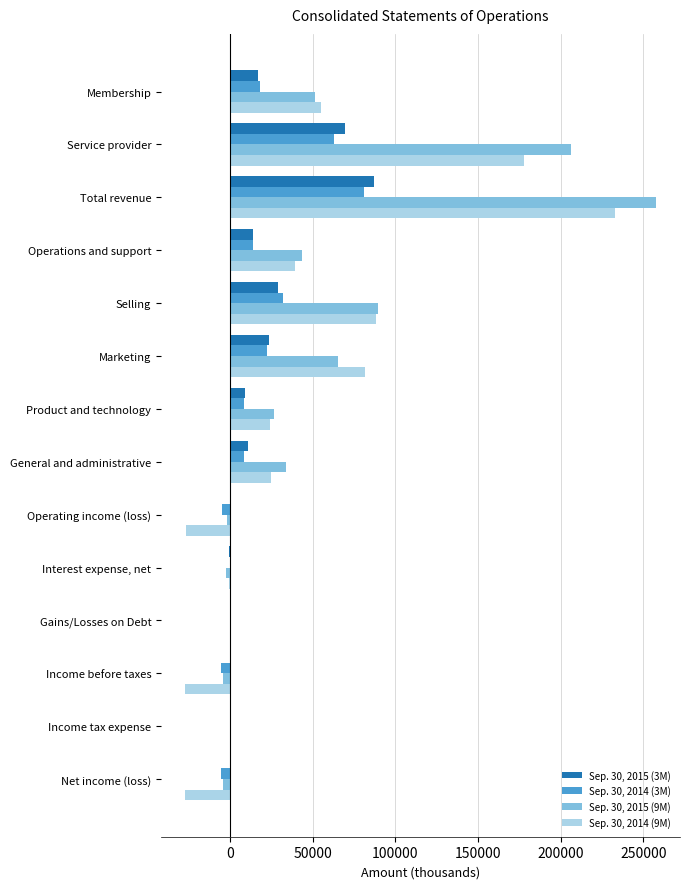

At which label does Sep. 30, 2014 (9M) reach its peak?

Total revenue